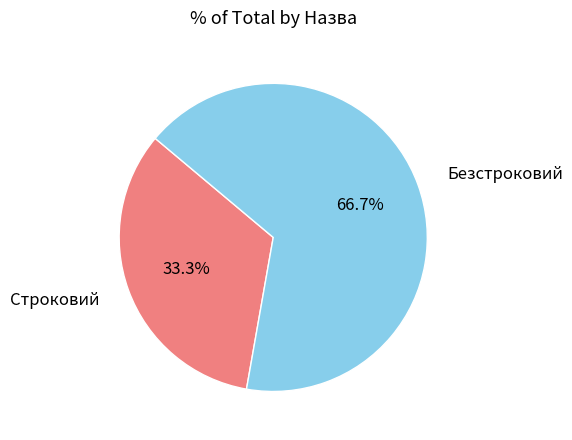

Do Строковий and Безстроковий together represent more than half of the pie?

Yes